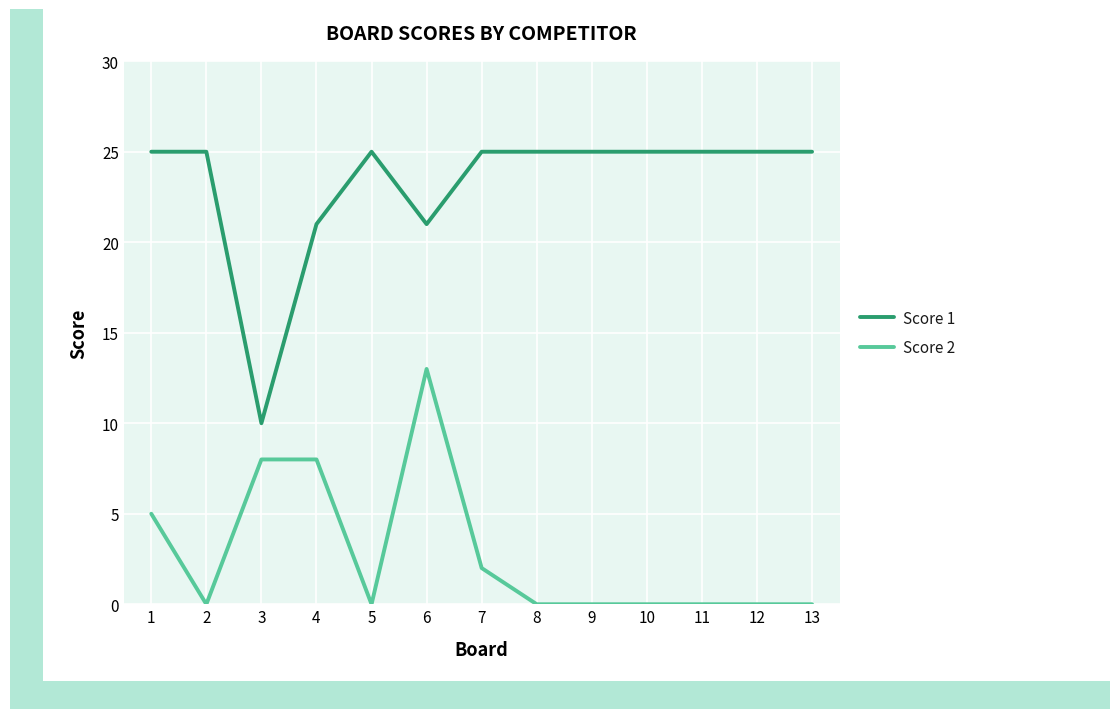

True or false: Score 2 and Score 1 intersect in this chart.

False